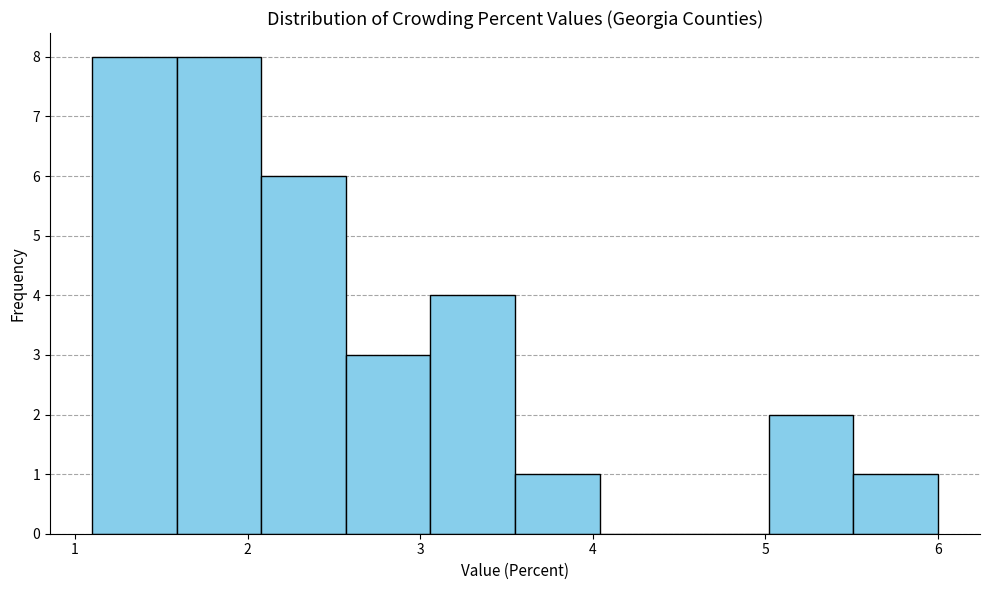

Reading left to right, transcribe this chart: for each bar, give the range it covers on the x-axis and its height. Neither the bar edges nor the heights are printed on the chart, so give them approximately, as read against the axes.

1.10 to 1.59: 8
1.59 to 2.08: 8
2.08 to 2.57: 6
2.57 to 3.06: 3
3.06 to 3.55: 4
3.55 to 4.04: 1
4.04 to 4.53: 0
4.53 to 5.02: 0
5.02 to 5.51: 2
5.51 to 6.00: 1